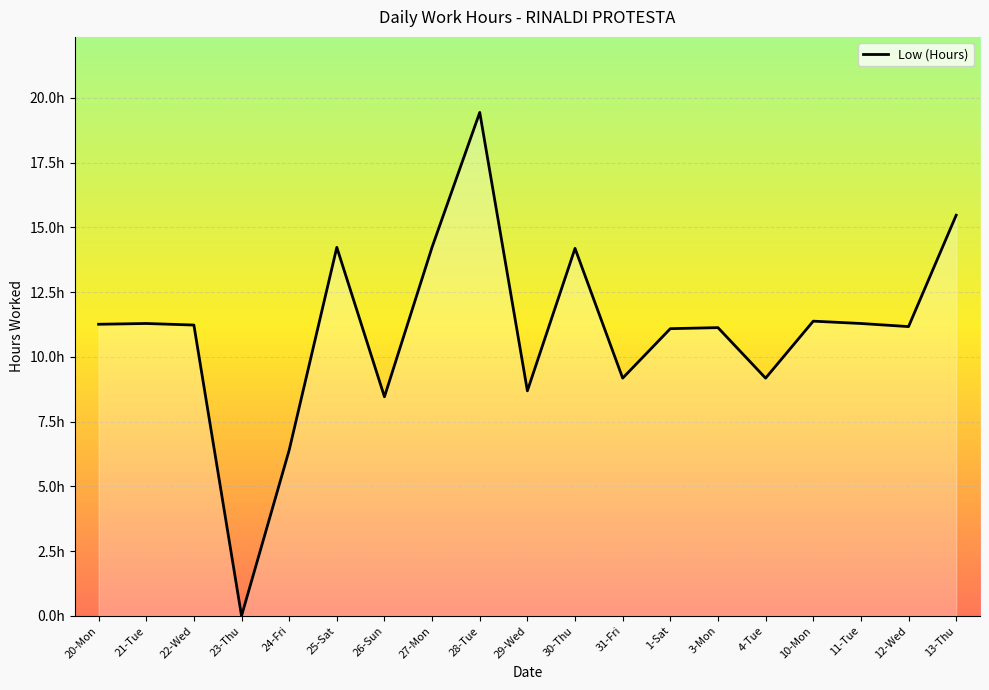

True or false: there are more than 1 points higher than both neighbors.

True